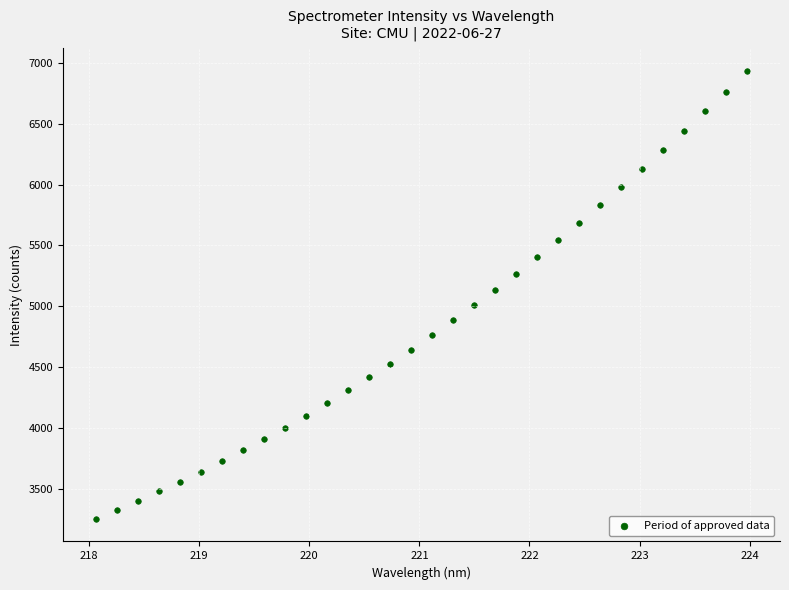

What is the range of X values (max minus min)?

5.9